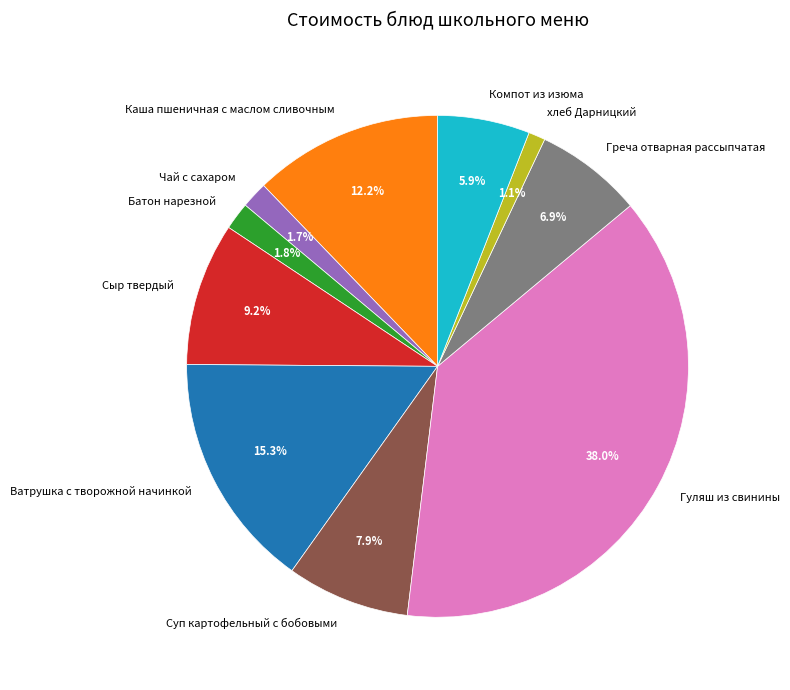

To the nearest percent, what portion does Ватрушка с творожной начинкой represent?

15%